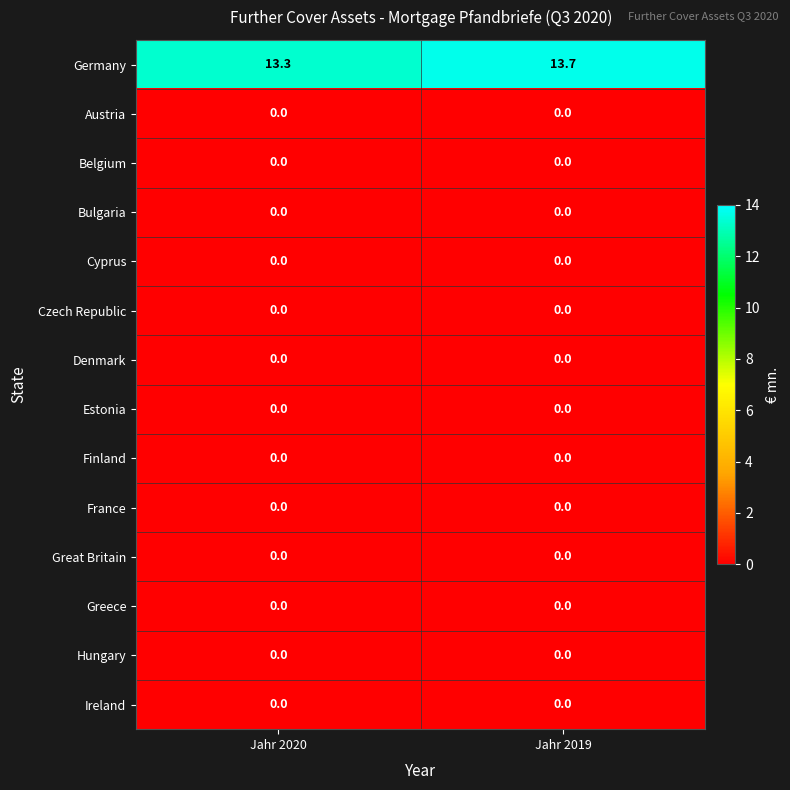

Between Jahr 2020 and Jahr 2019, which series saw the biggest shift?

Germany